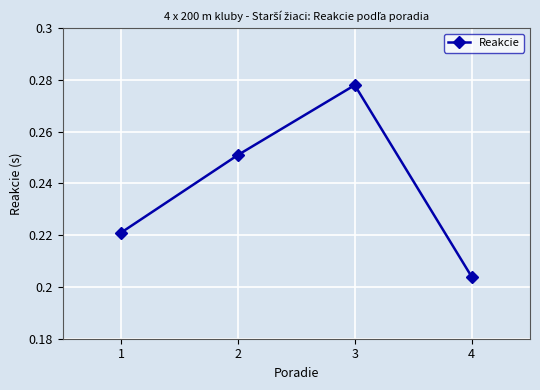

Is it true that the value at 2 is 0.1?

False